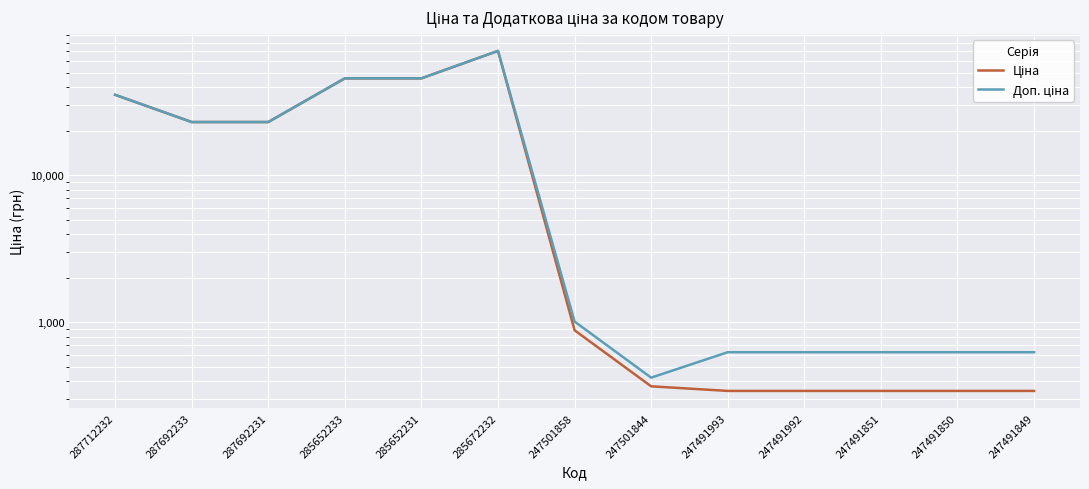

Reading right to left, list all the values displayed in this chart.

Ціна: 342.1	342.1	342.1	342.1	342.1	367.6	884.2	70181.6	45672.6	45672.6	23040.4	23040.4	35295.1
Доп. ціна: 627.0	627.0	627.0	627.0	627.0	421.0	1013.2	70181.6	45672.6	45672.6	23040.4	23040.4	35295.1